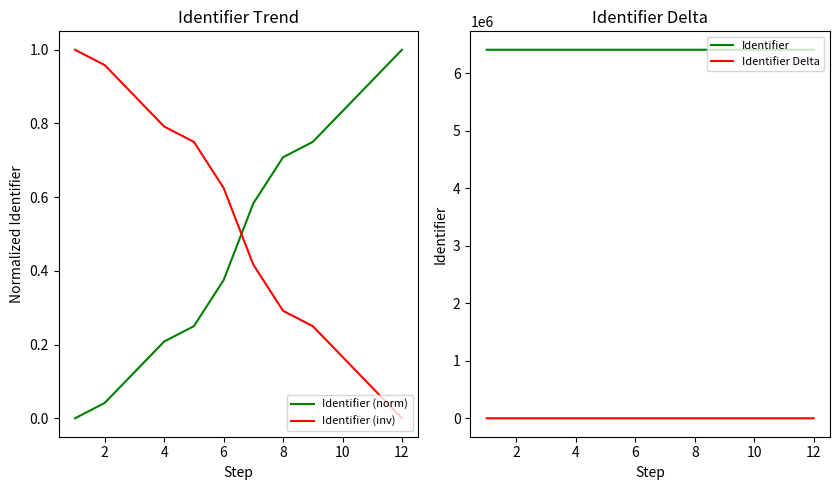

How many times do Identifier (inv) and Identifier (norm) cross each other?

1